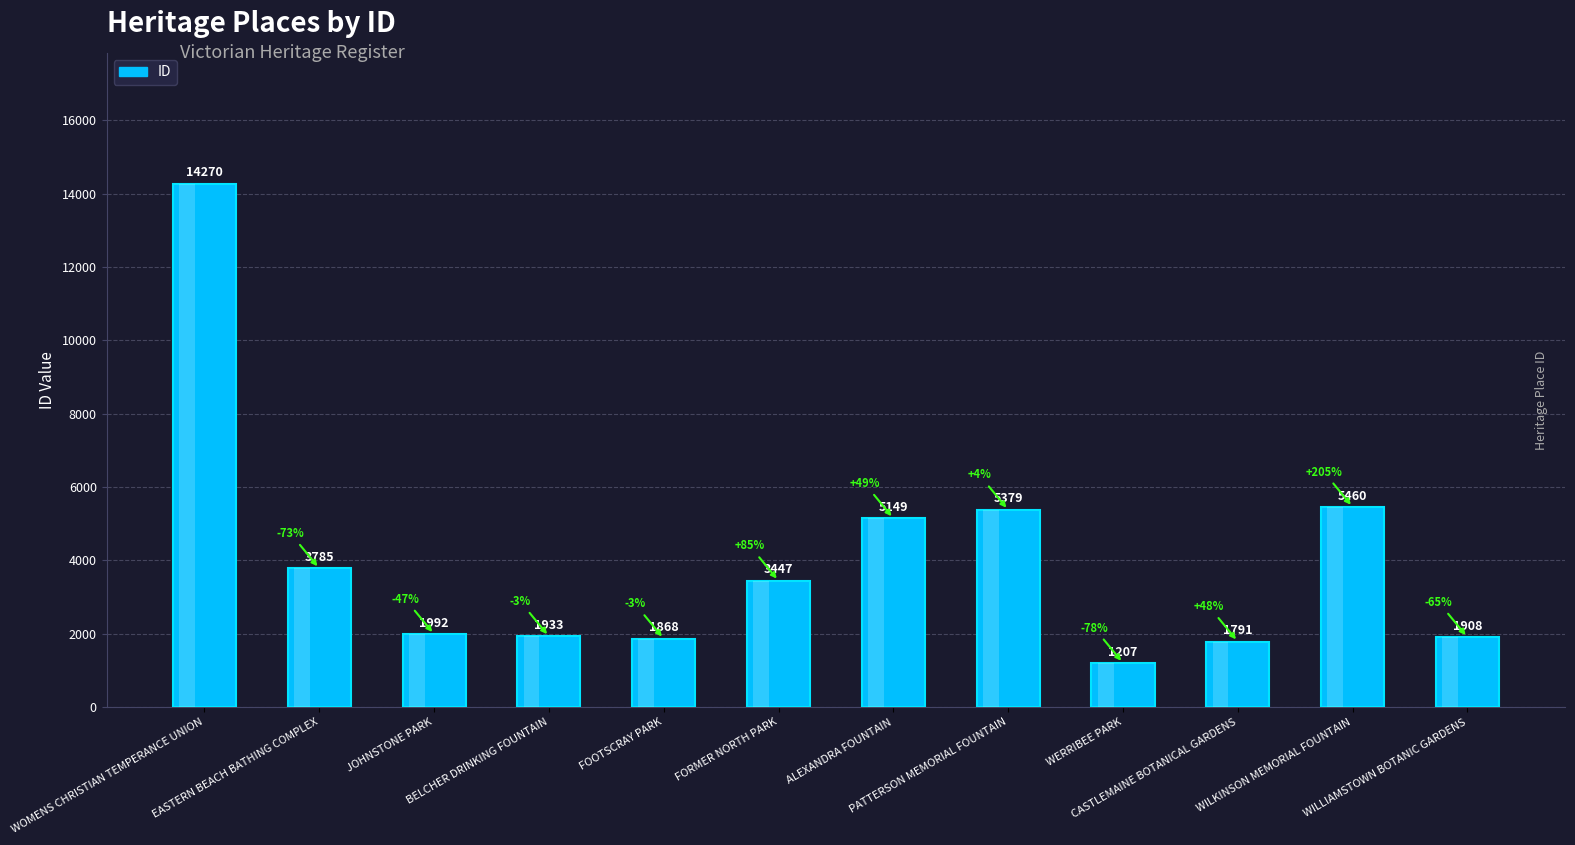

What is the sum of the values at WOMENS CHRISTIAN TEMPERANCE UNION and WILLIAMSTOWN BOTANIC GARDENS?

16178